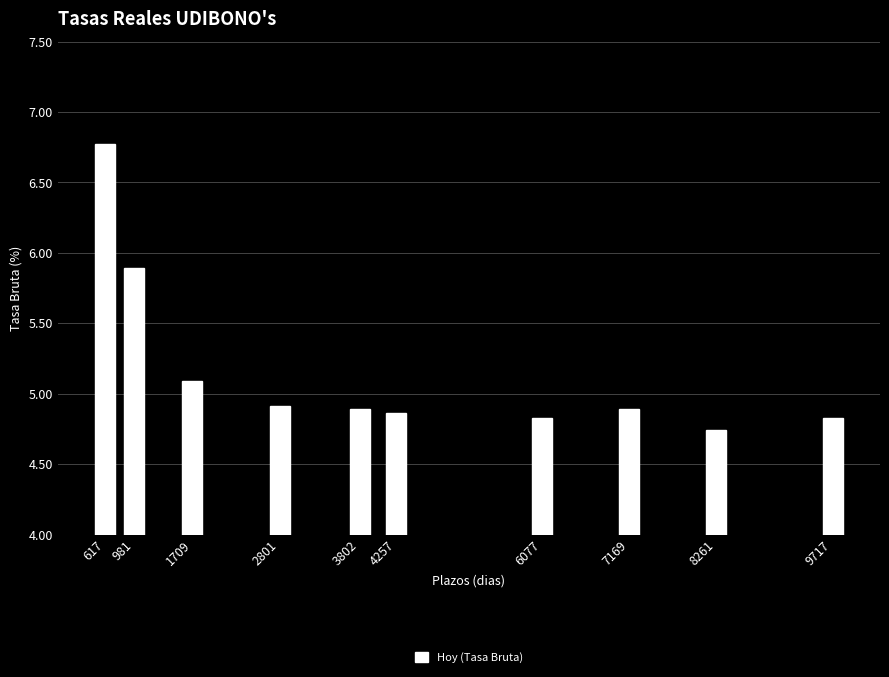

Between 1709 and 9717, which is larger?

1709